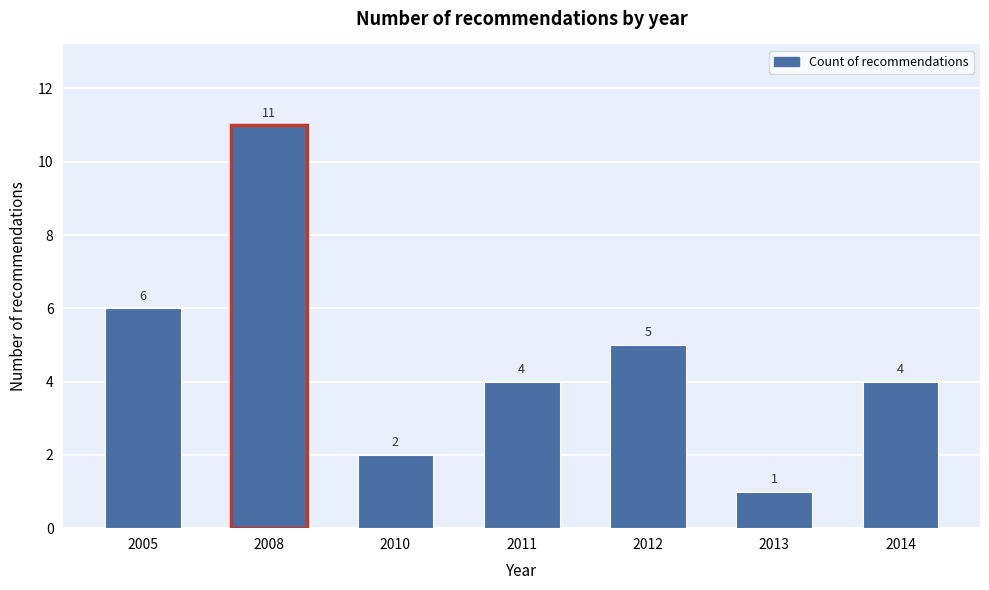

Reading left to right, extract all data points from this chart.

6	11	2	4	5	1	4